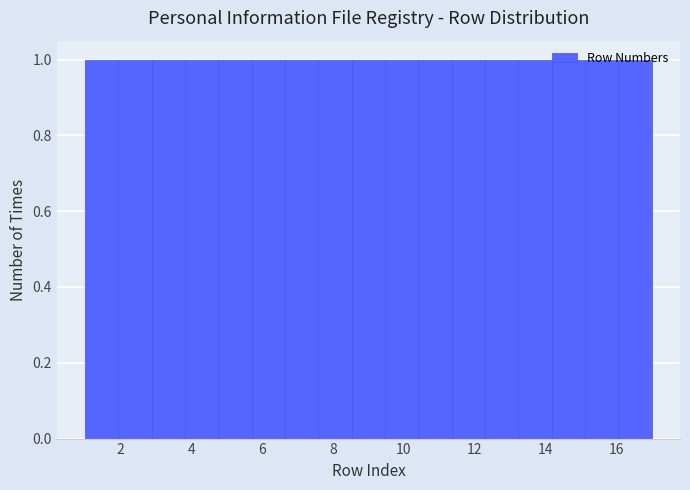

How tall is the bar that spans 16.0 to 17.0 on the x-axis? Neither the bar edges nor the heights are printed on the chart, so give them approximately, as read against the axes.

1